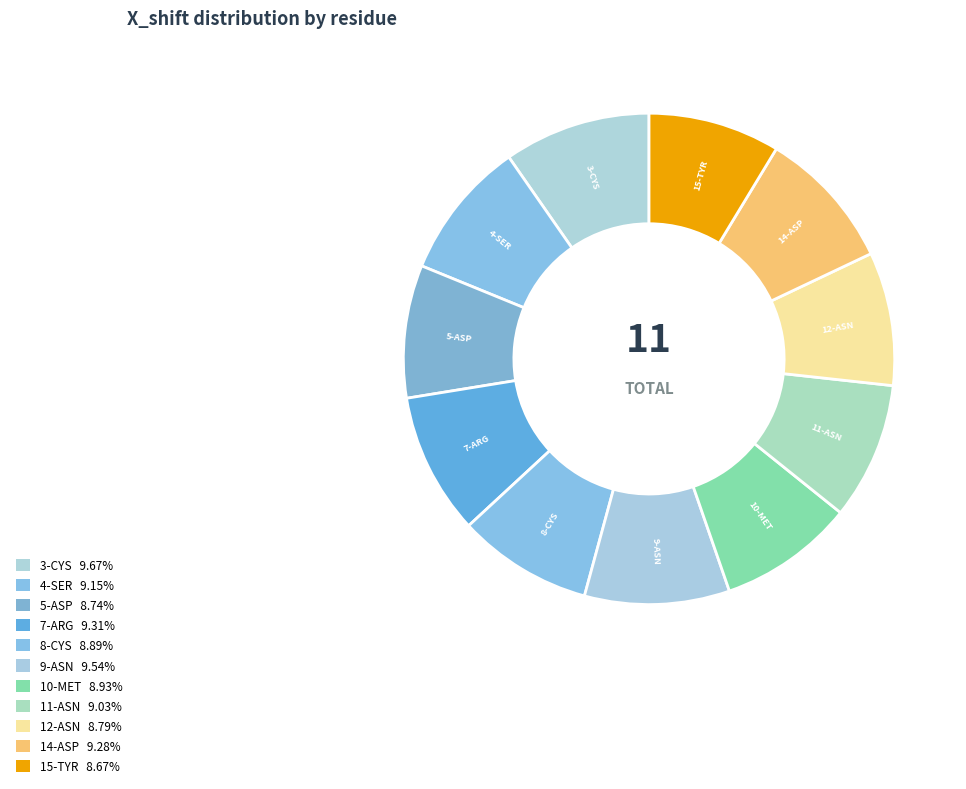

To the nearest percent, what percentage of the pie is 11-ASN?

9%